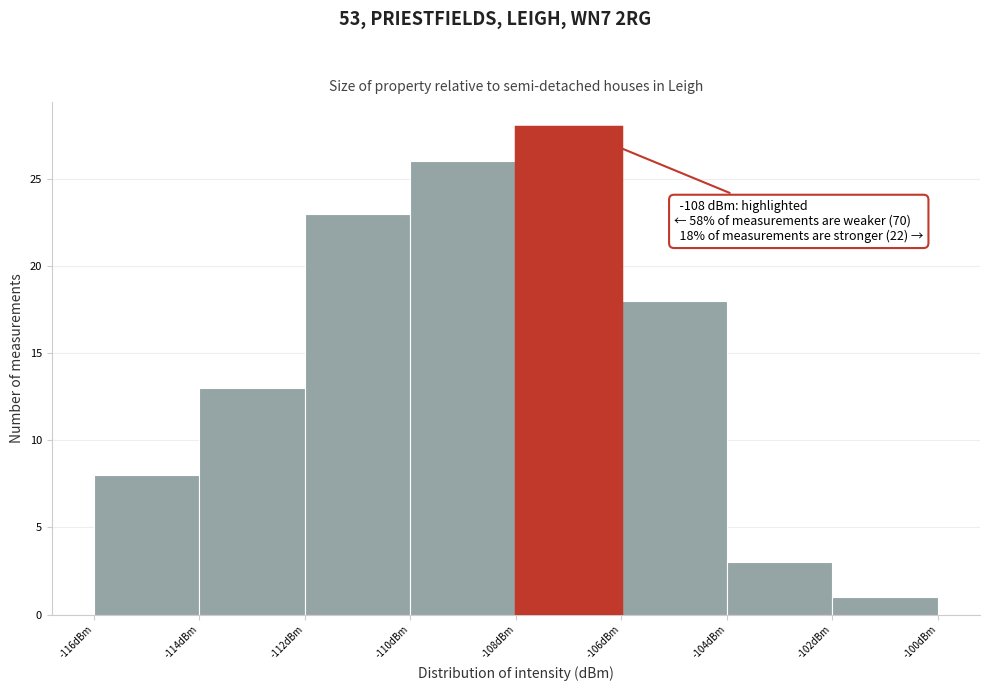

Which range on the x-axis has the tallest bar?

-108 to -106